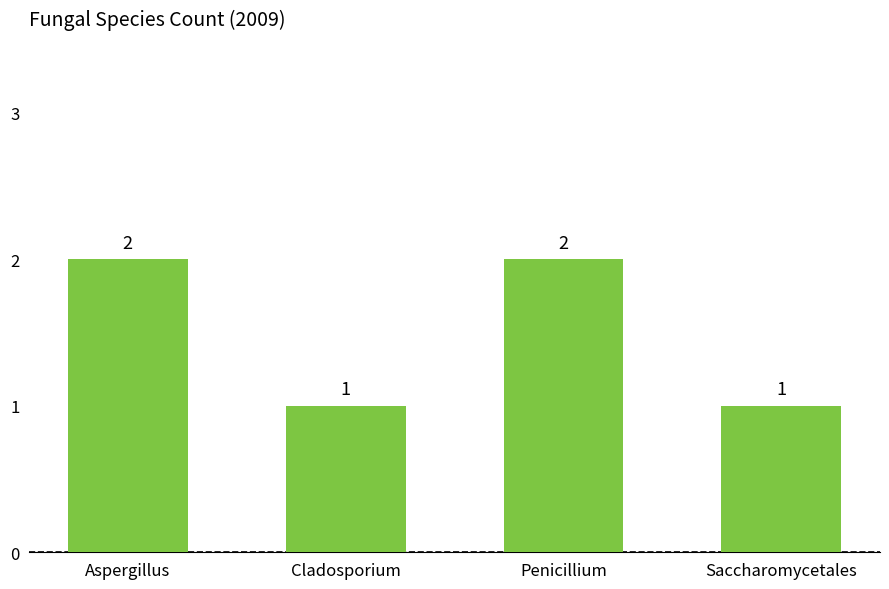

True or false: the data shows 1 at Cladosporium.

True